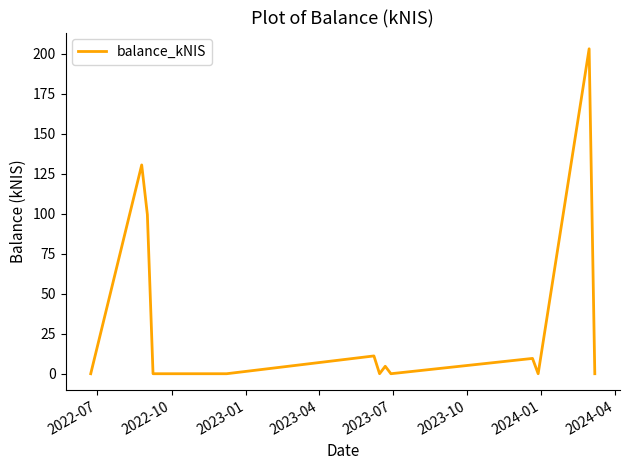

What is the average value?

35.3